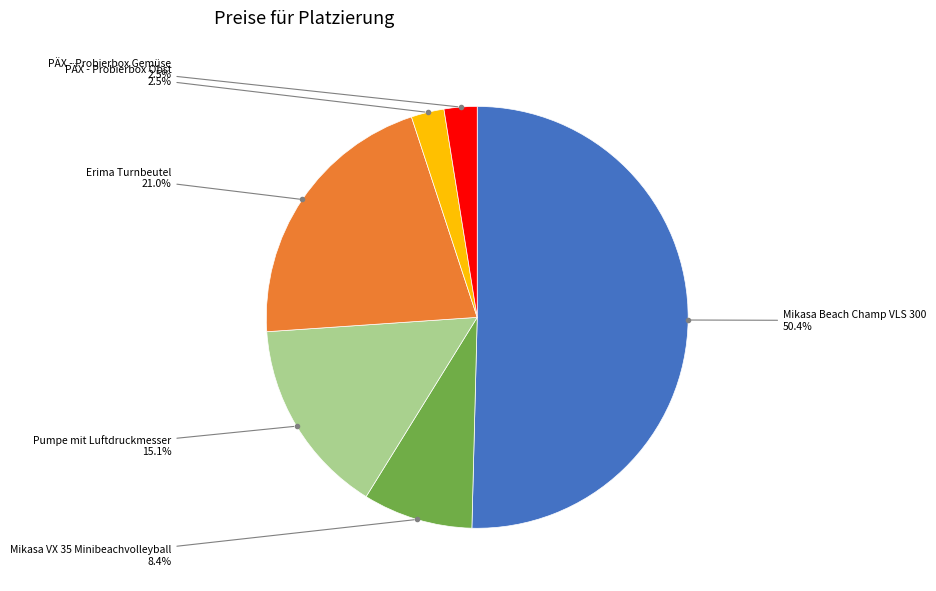

How many segments does this pie chart have?

6